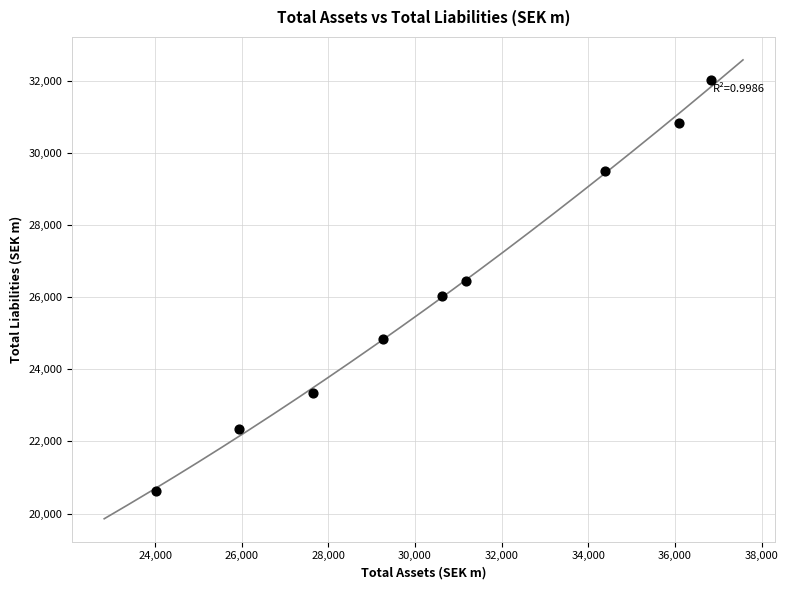

What is the range of Y values (max minus min)?

11386.8